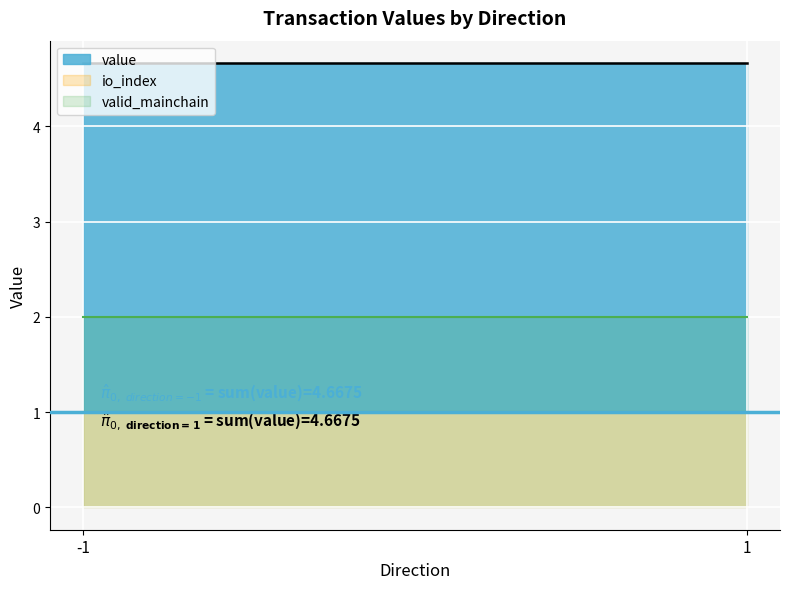

What are all the series names shown in the legend?

io_index, value, valid_mainchain